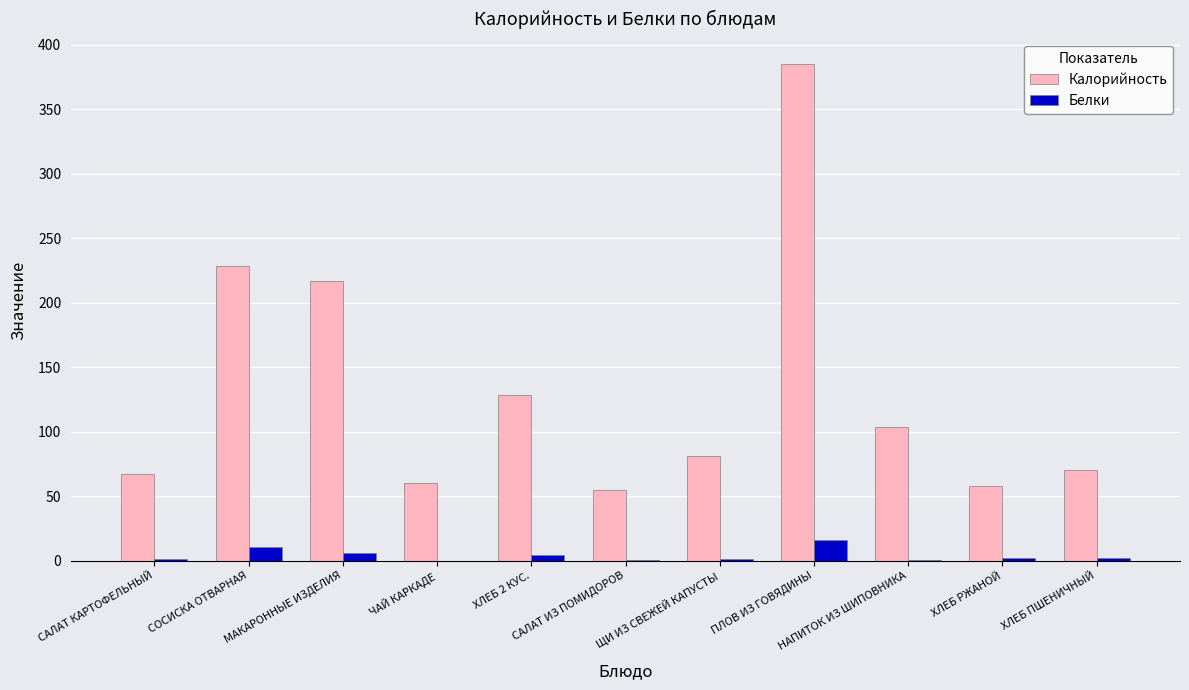

What is the sum of all Калорийность values?

1454.6